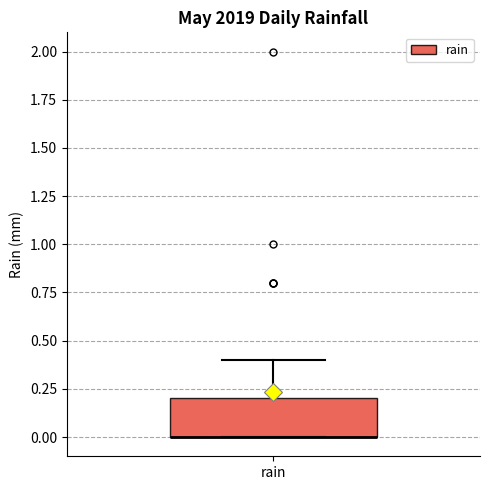

Read this box plot against the y-axis: the position of the median line, the range covered by the box, and the ends of both whiskers. The values are not printed on the chart, so give them approximately, as read against the axis.

median 0.0 (drawn on the box's lower edge), box 0.0 to 0.2, whiskers 0.0 to 0.4